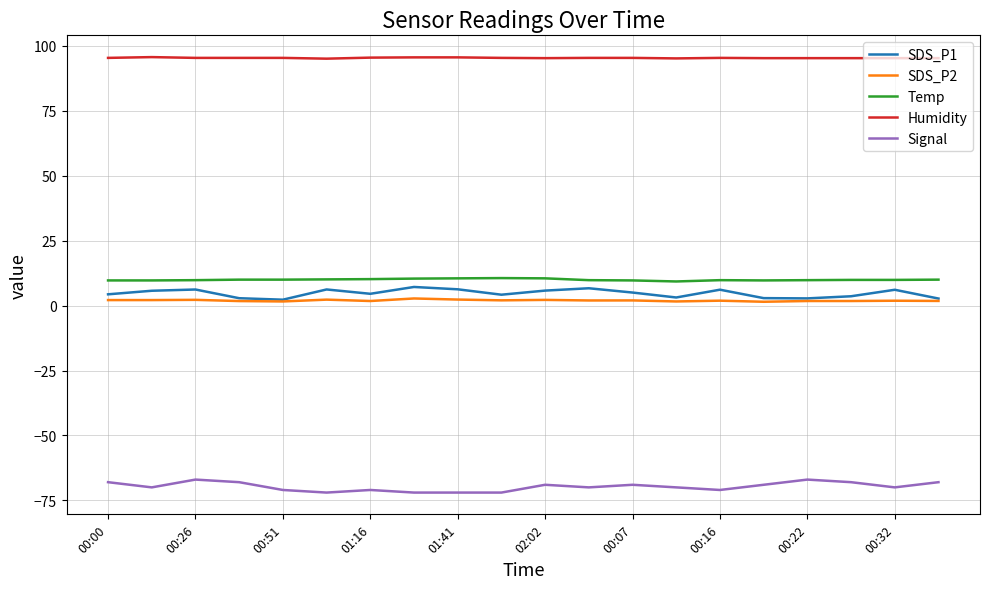

True or false: Temp and SDS_P2 cross at least once.

False